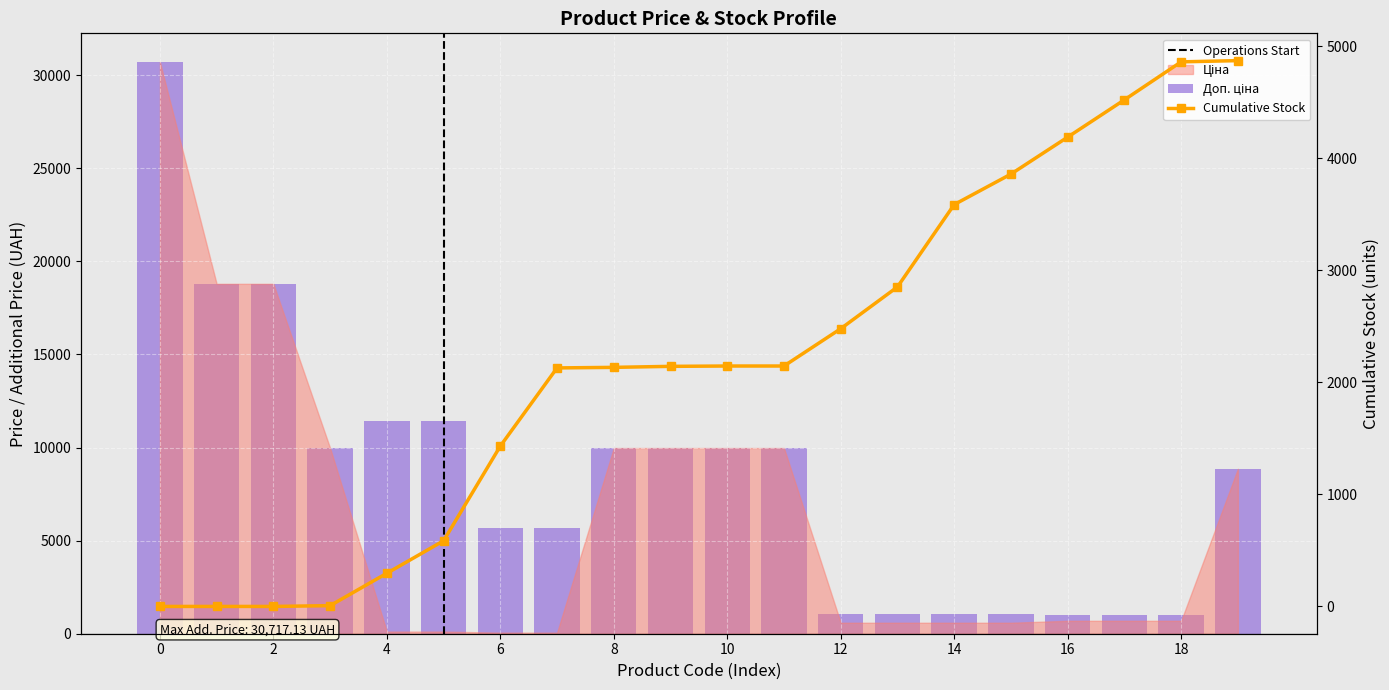

What is the sum of the Доп. ціна values at 11 and 13?

11056.6